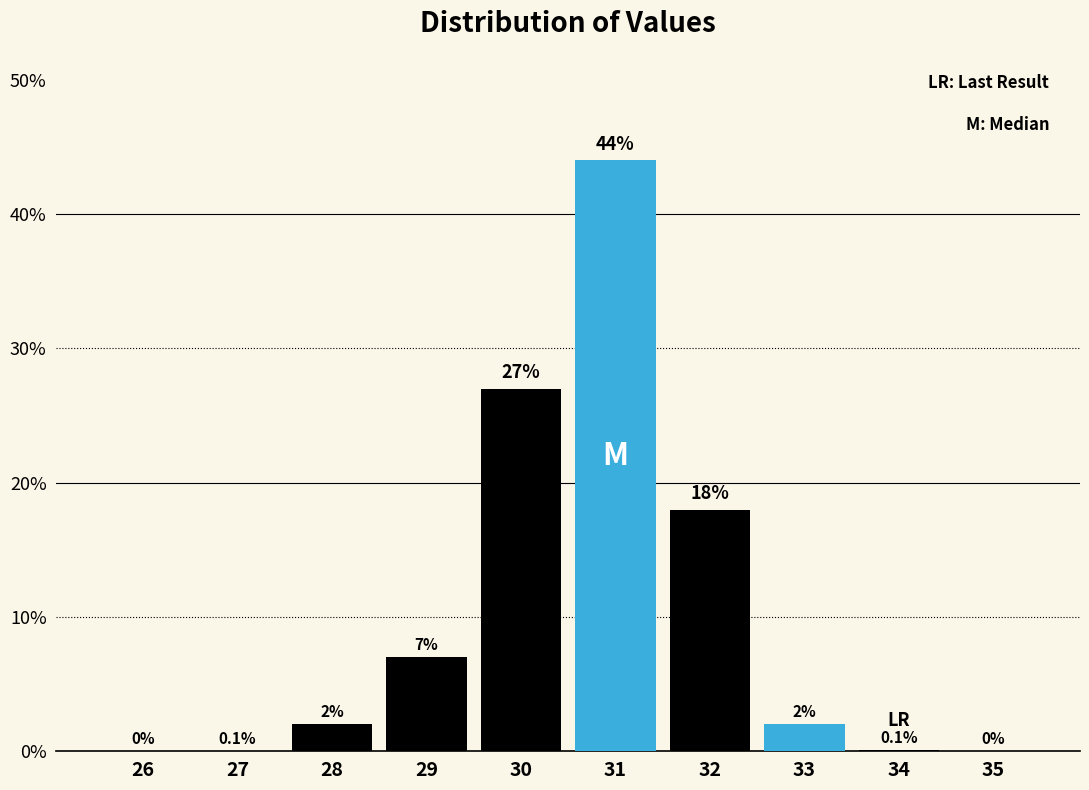

Reading left to right, transcribe all the data shown in this chart.

26=0.0	27=0.0	28=2.0	29=7.0	30=27.0	31=44.0	32=18.0	33=2.0	34=0.1	35=0.0